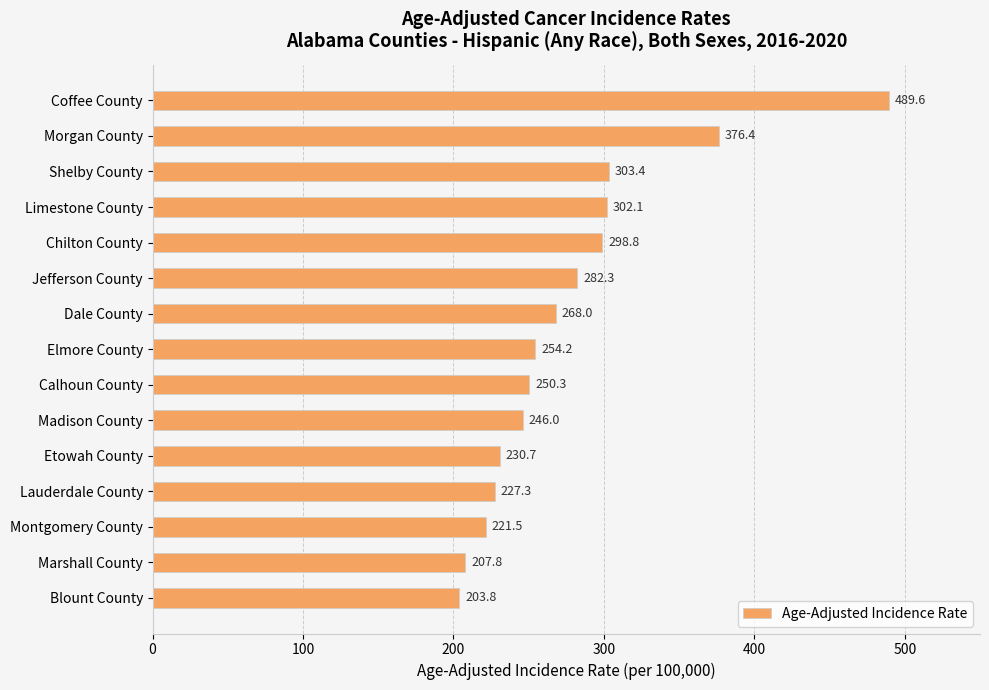

At which label is the value closest to 346?

Morgan County